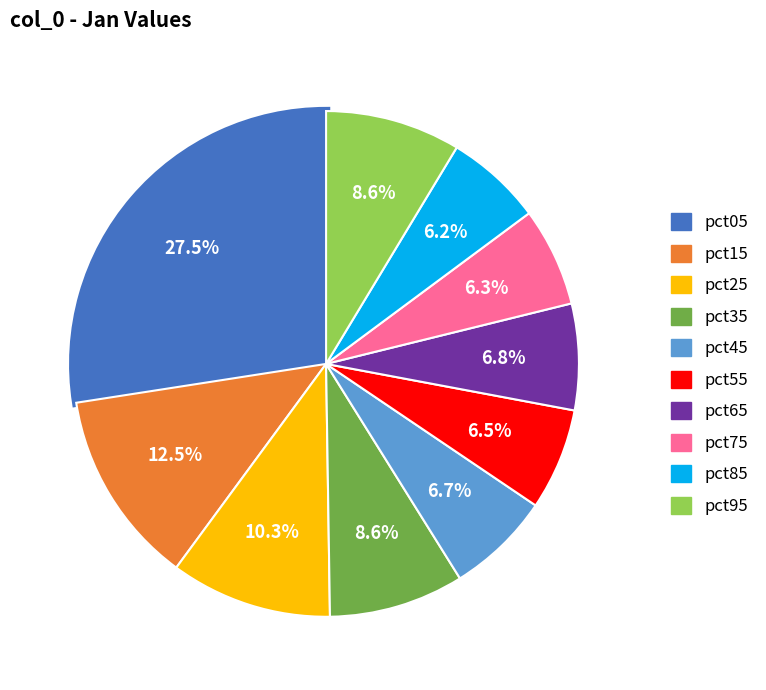

Between pct25 and pct05, which is larger?

pct05